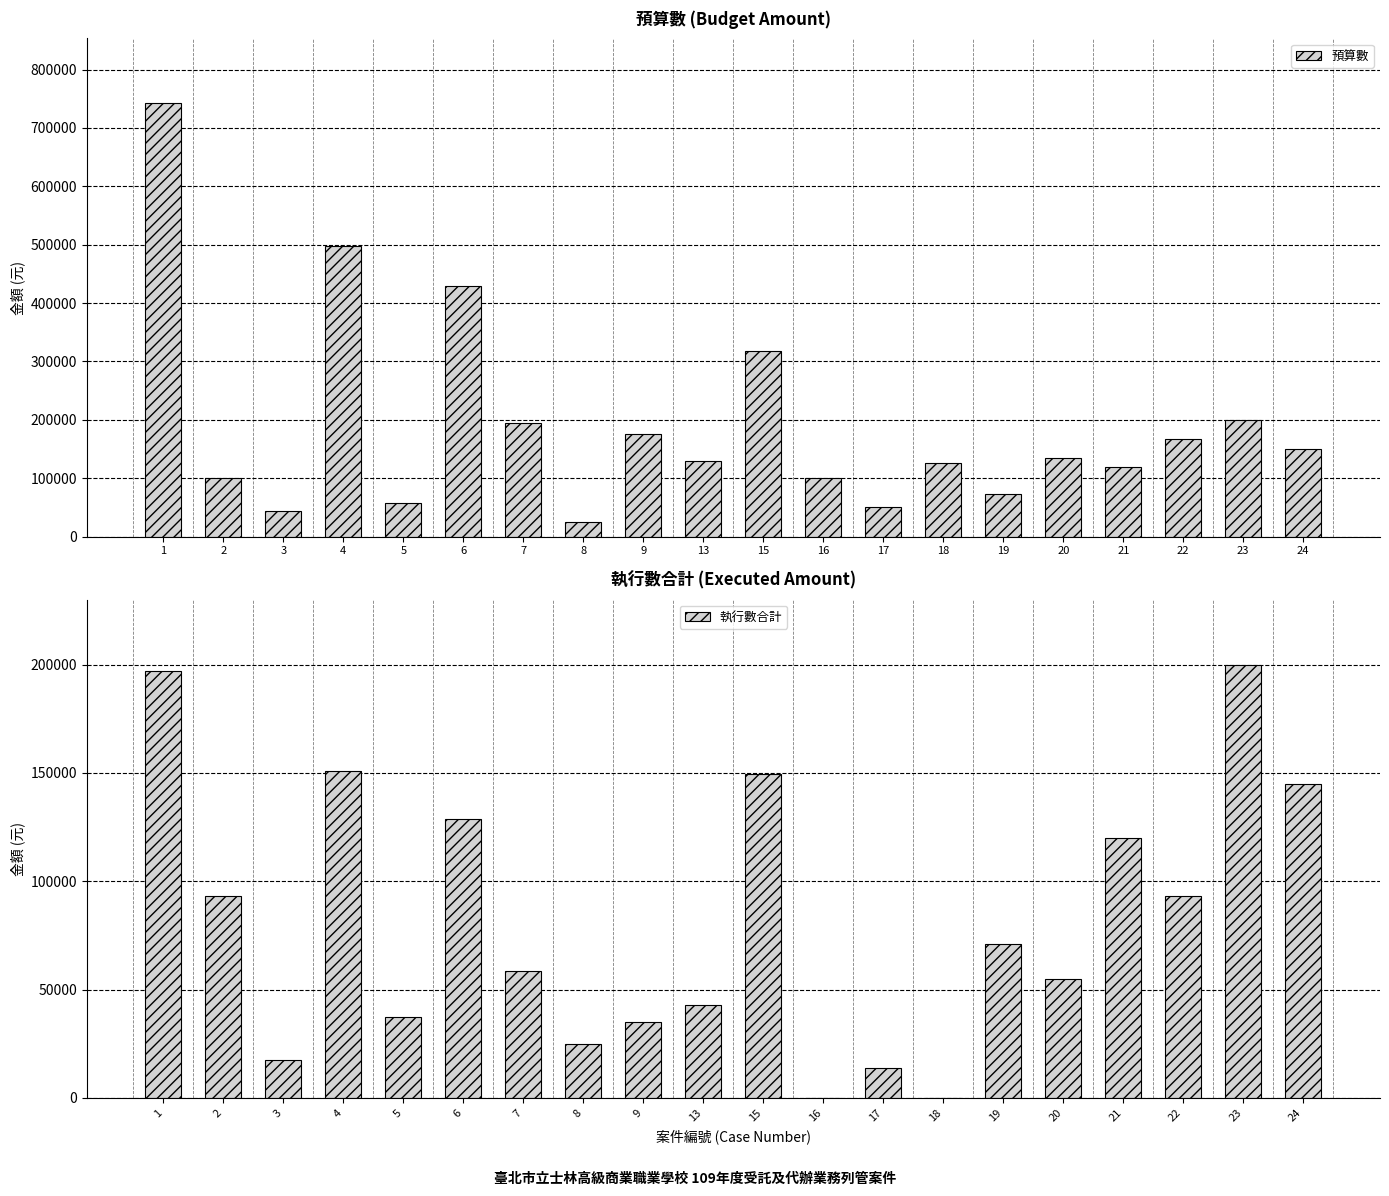

At which category does the chart reach its minimum across all series?

16